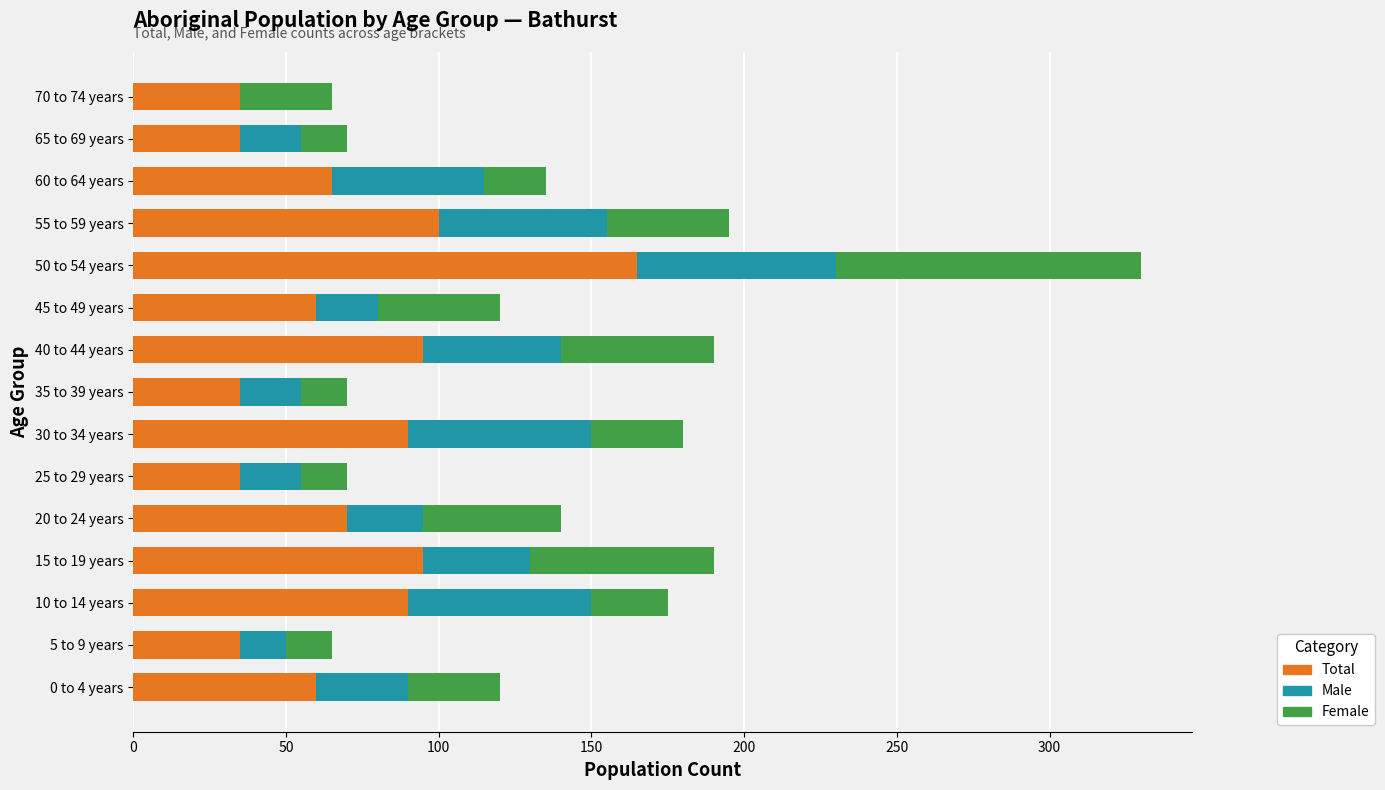

The Total series shows 97 at 20 to 24 years. True or false?

False